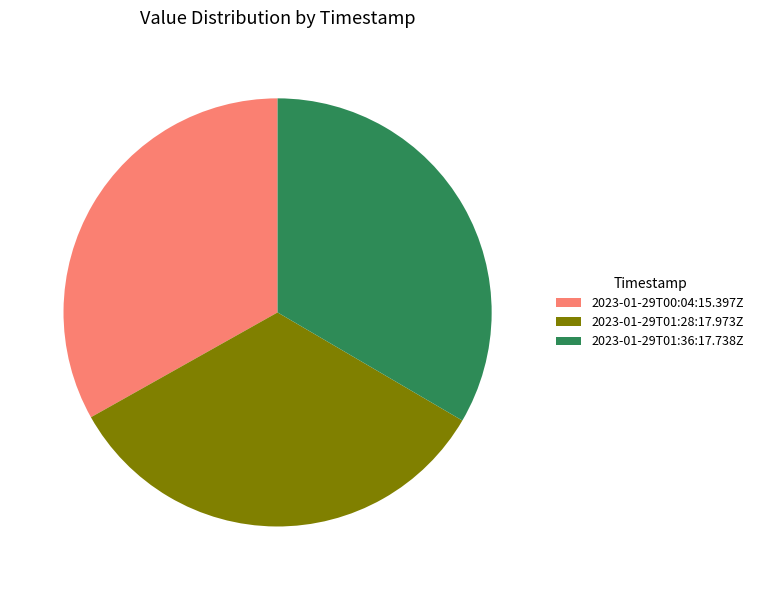

What is the ratio of the value at 2023-01-29T00:04:15.397Z to the value at 2023-01-29T01:36:17.738Z?

1.0